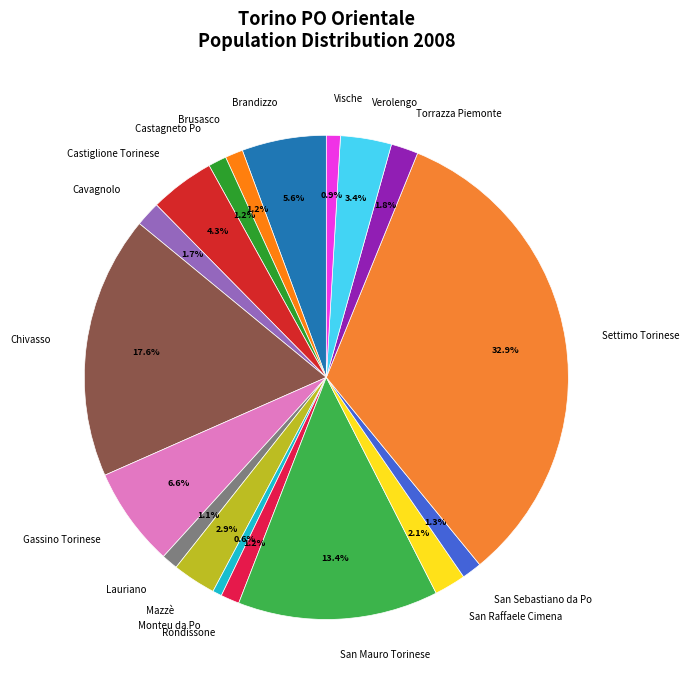

Do Cavagnolo and Lauriano together represent more than half of the pie?

No